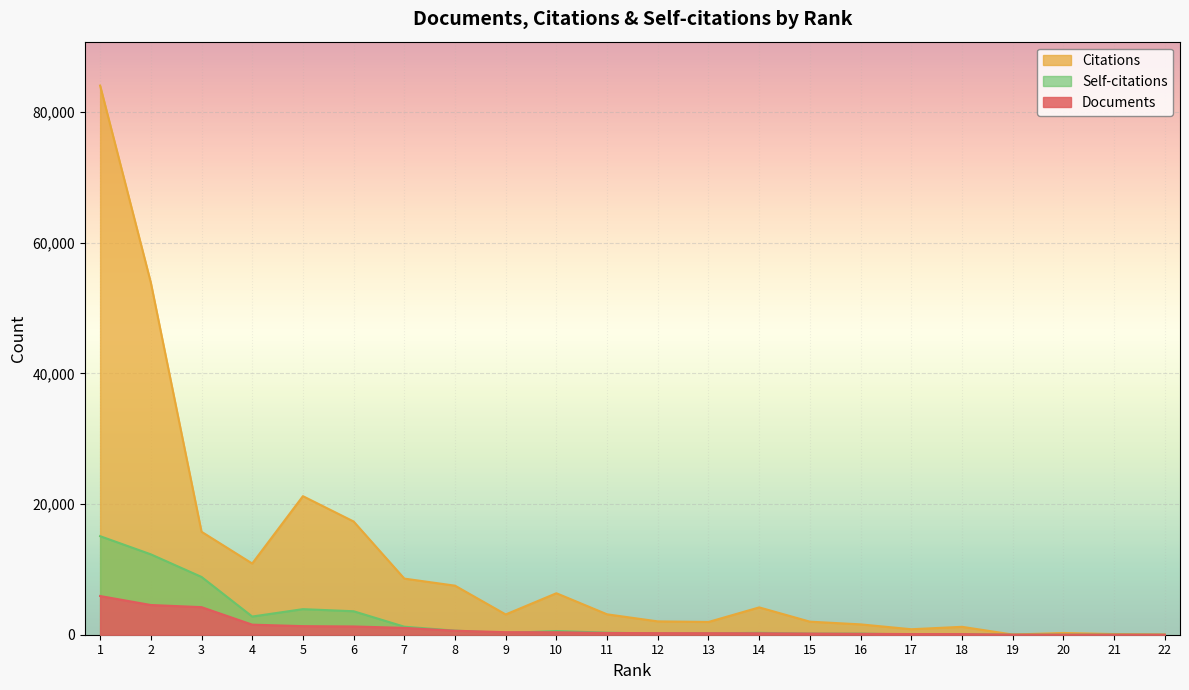

Between 3 and 5, which series saw the biggest shift?

Citations